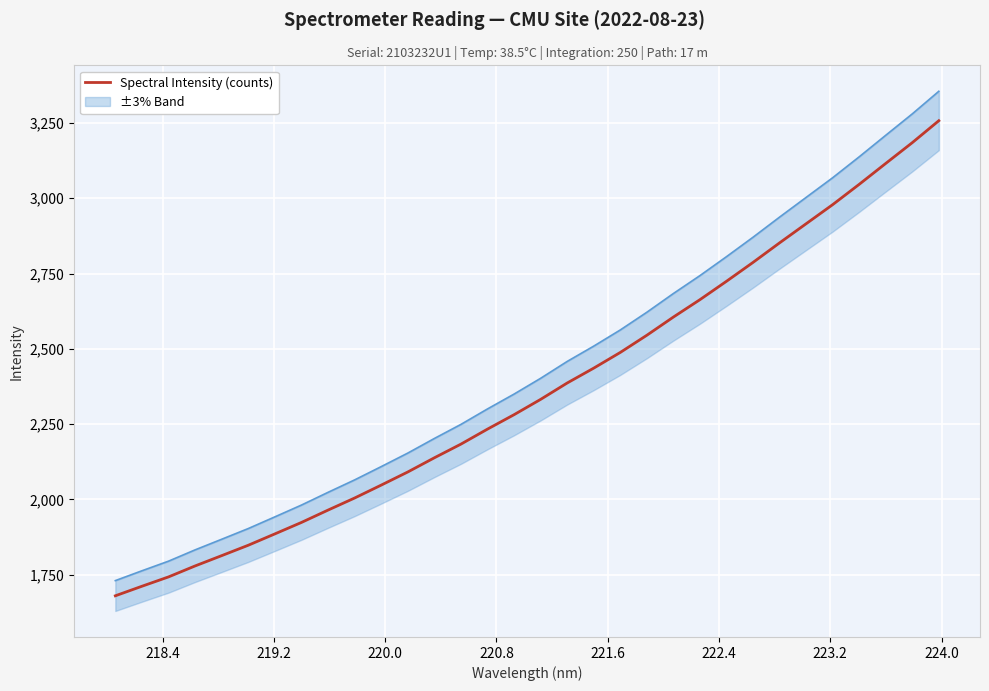

How many data points are above 2332?

16